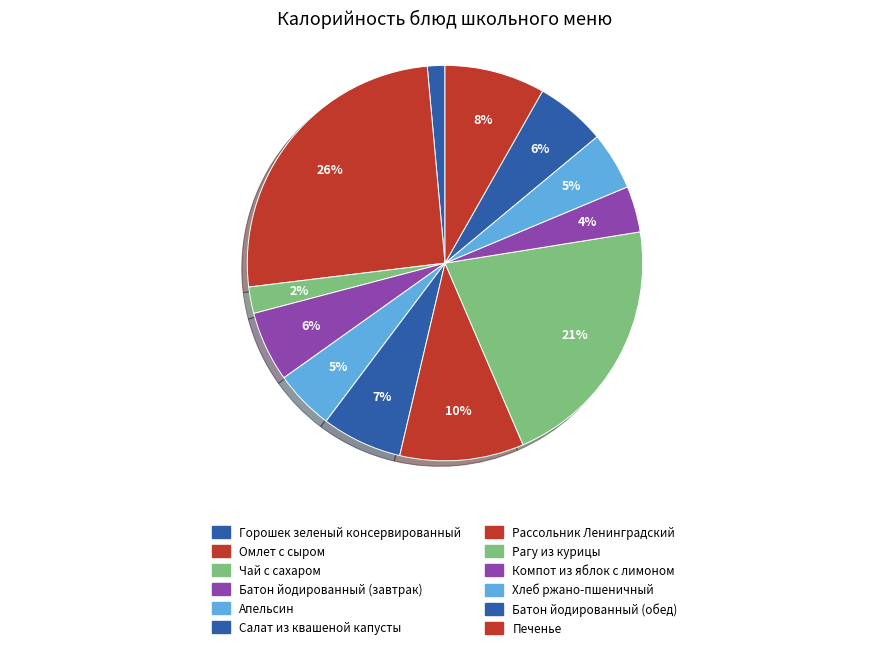

How many slices are in this pie chart?

12